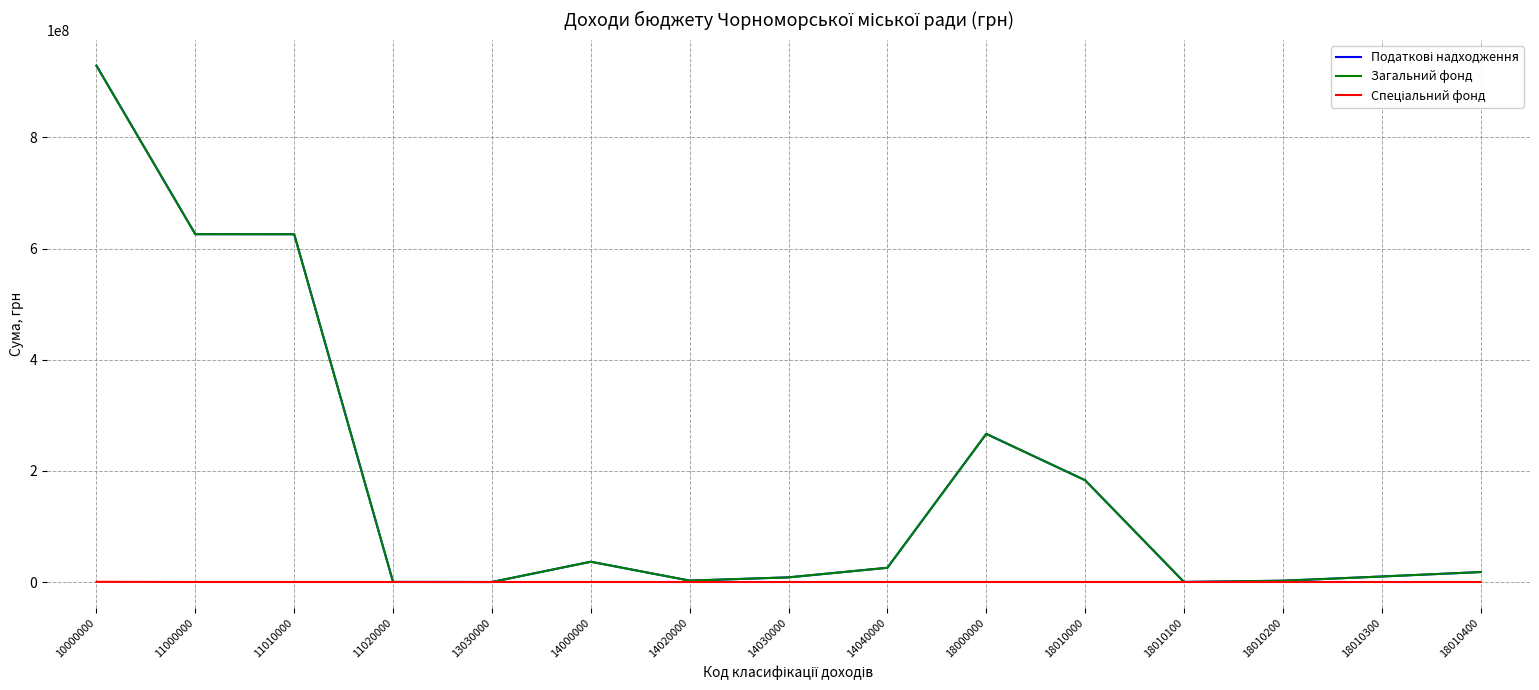

What is the maximum value shown in the chart?

929246500